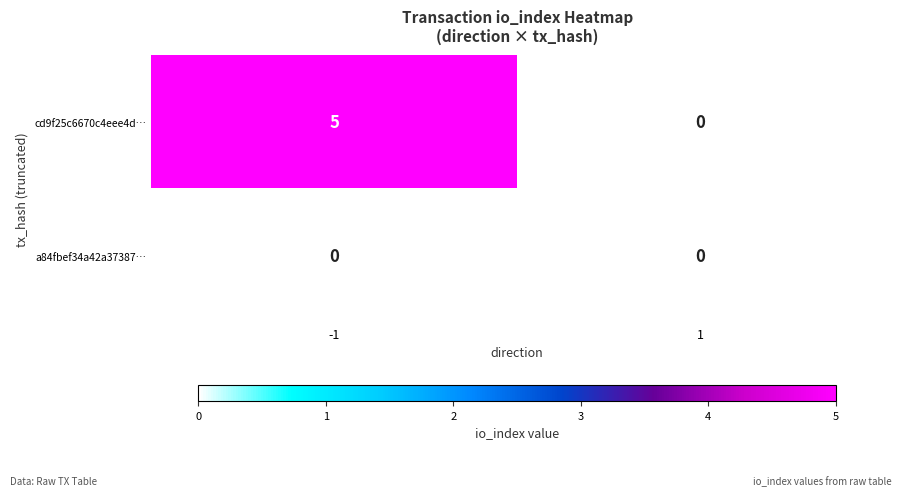

What is the total value across all series at -1?

5